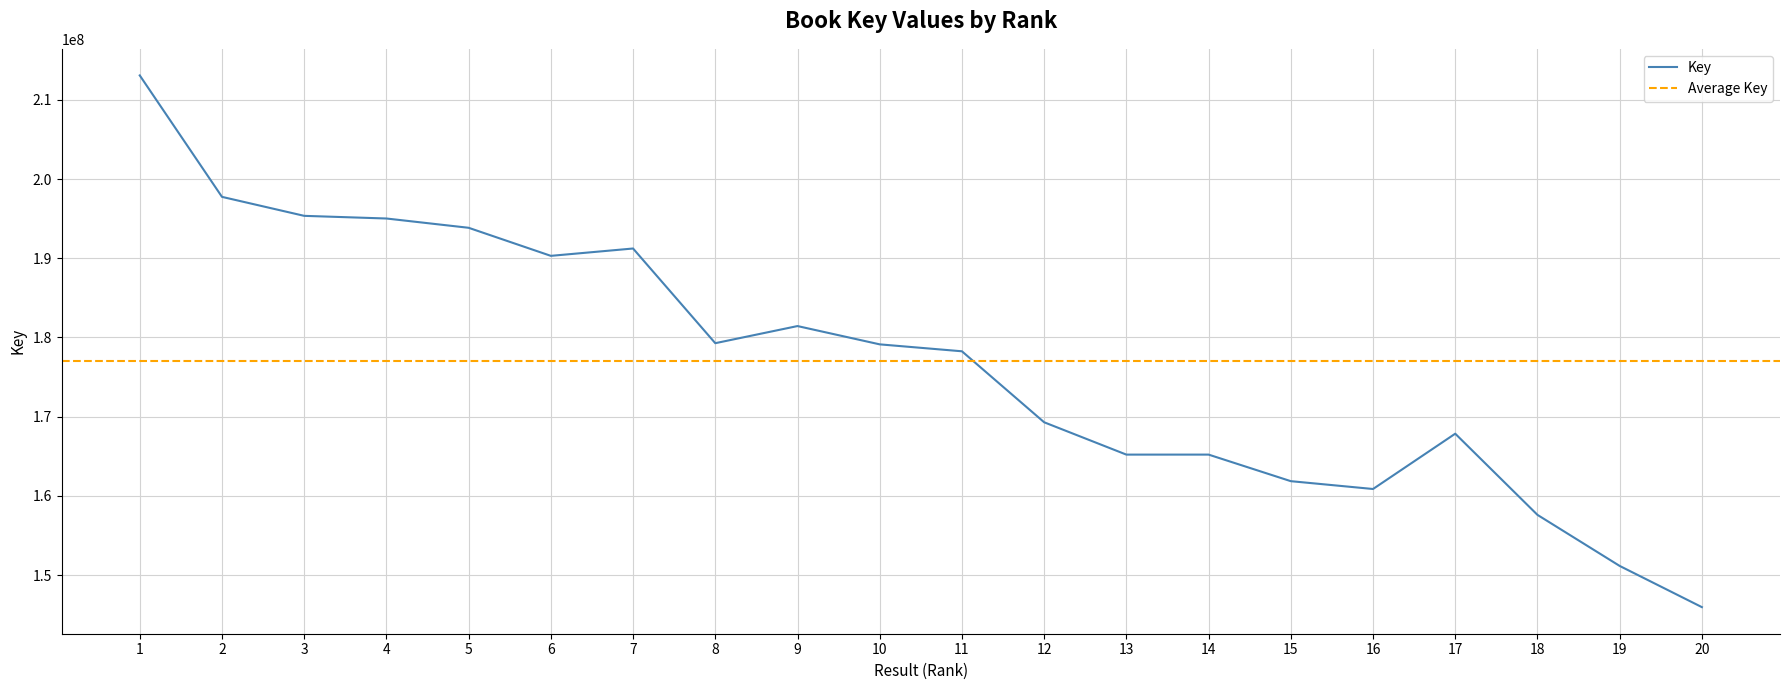

What is the minimum value shown in the chart?

145943943